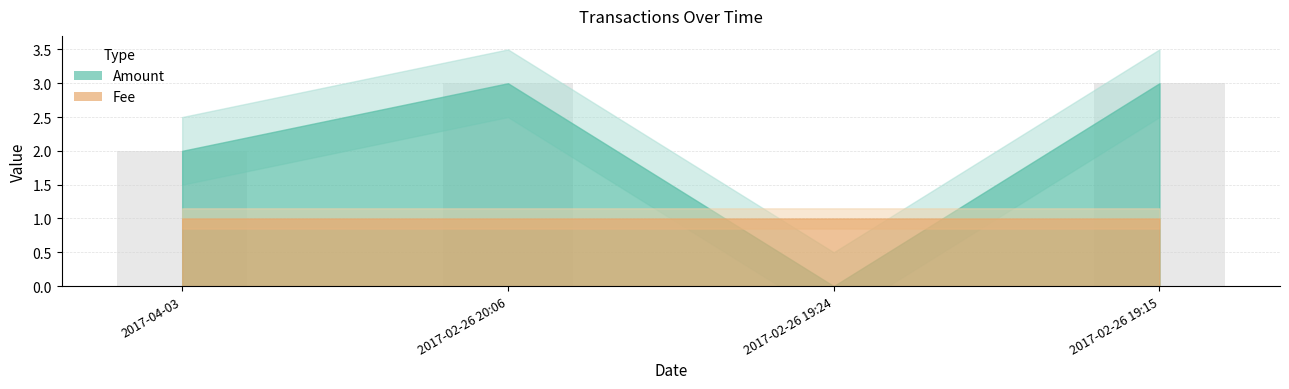

What is the maximum value shown in the chart?

3